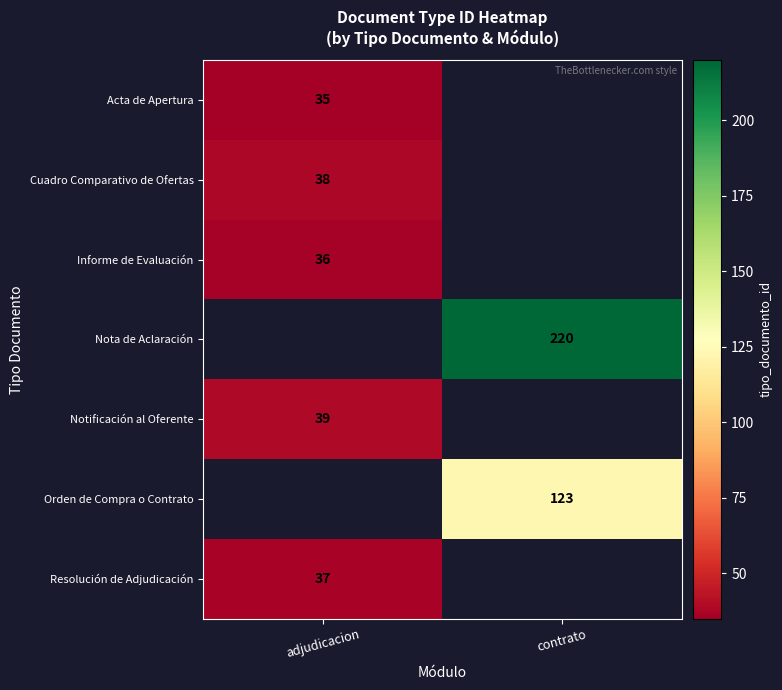

Is the value of Resolución de Adjudicación at adjudicacion greater than the value of Notificación al Oferente at adjudicacion?

No